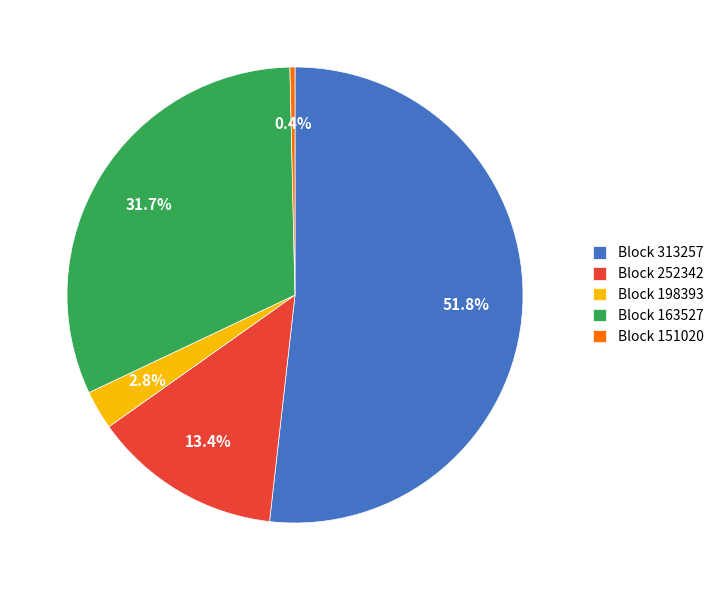

Which category has the biggest portion of the pie?

Block 313257